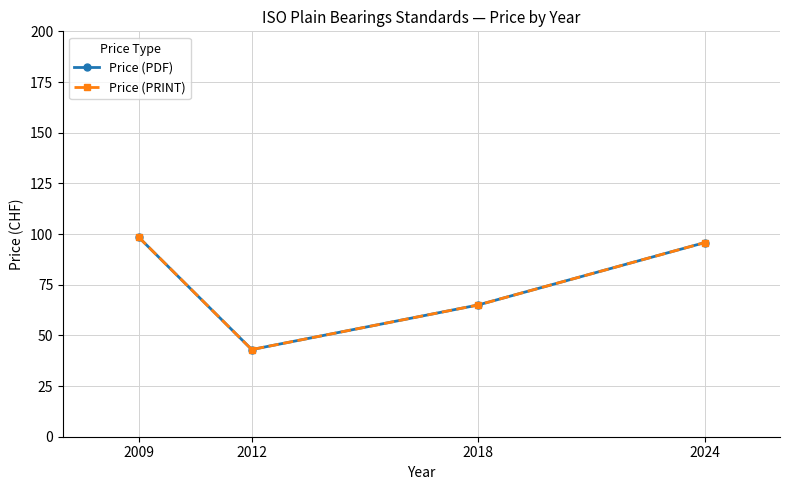

What is the sum of the Price (PRINT) values at 2009 and 2024?

194.2